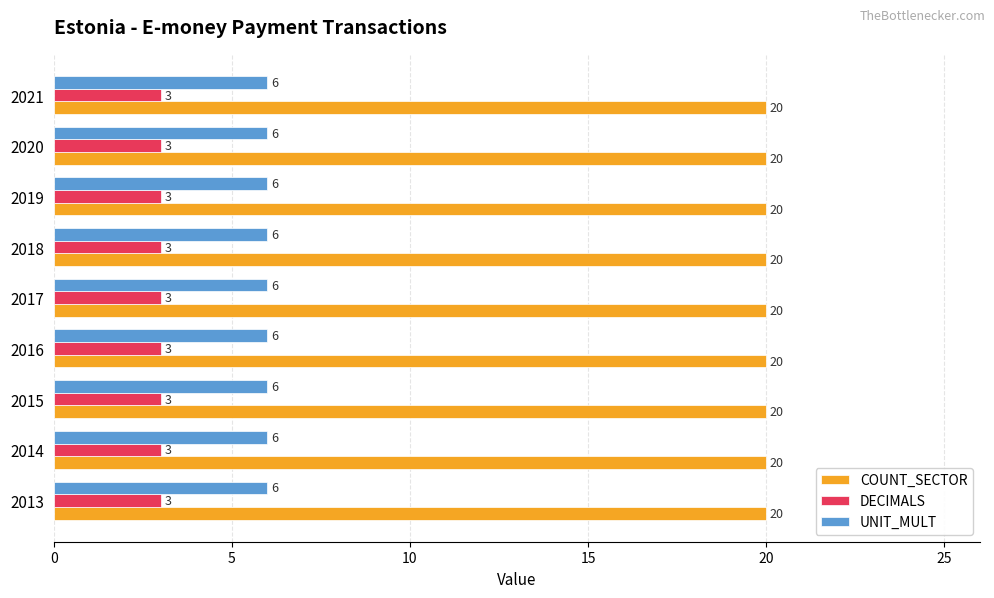

The value of DECIMALS at 2013 is 3. True or false?

True